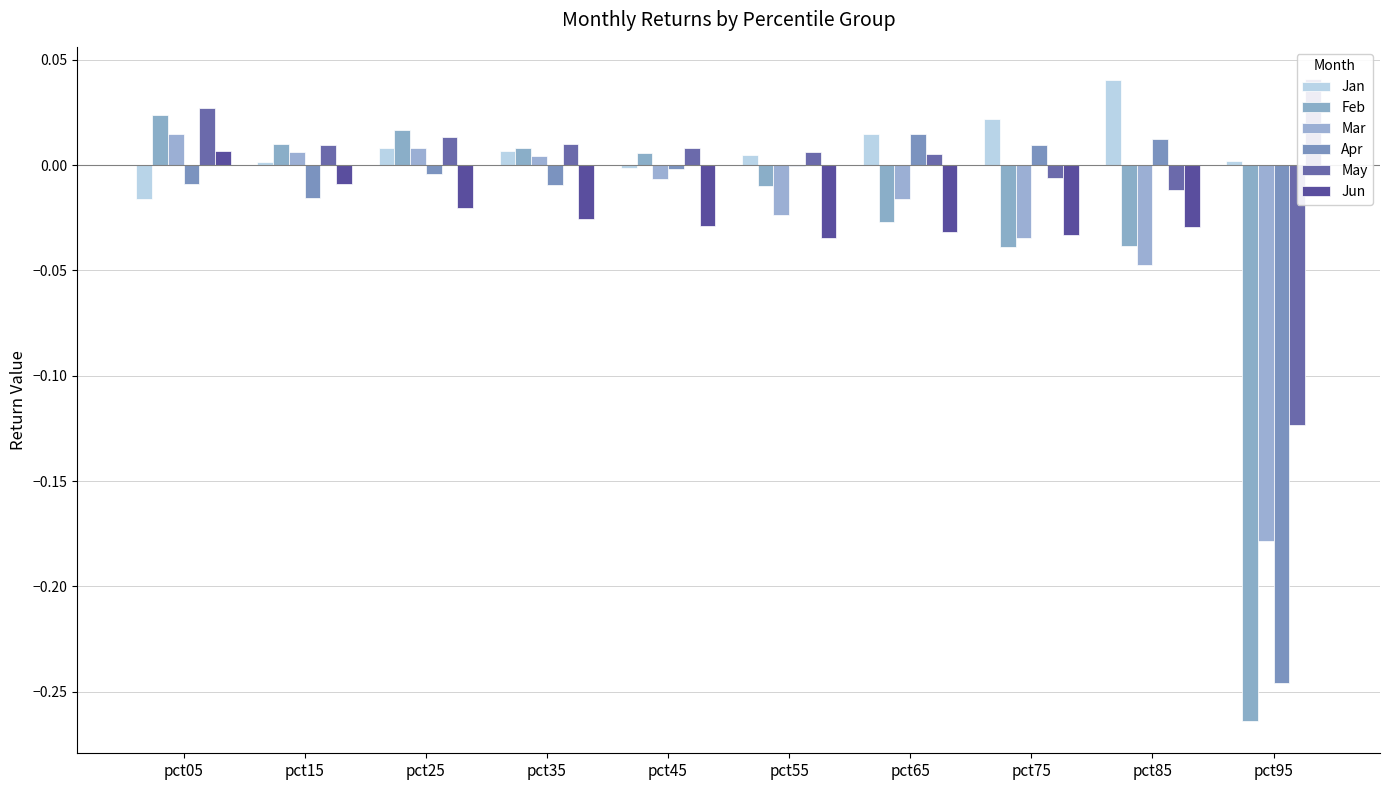

Which category has the lowest value in the Apr series?

pct95